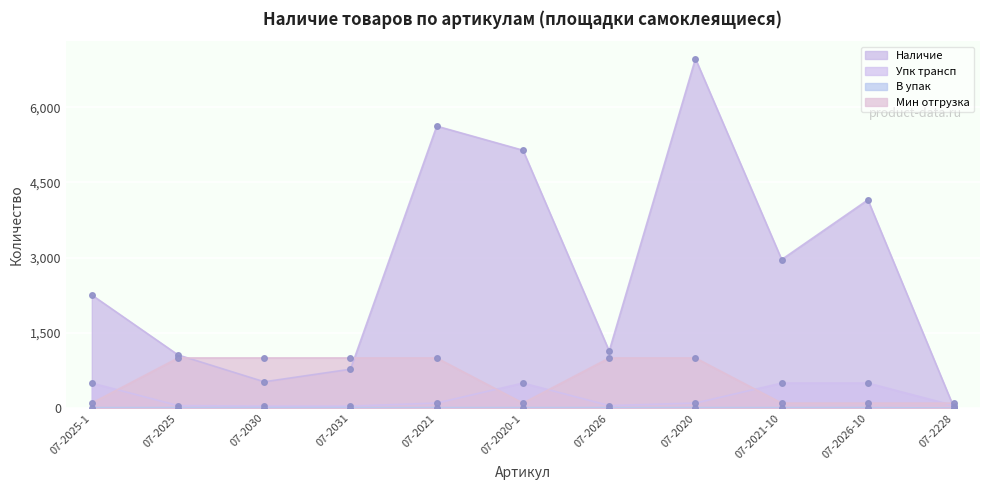

What is the highest value of the Упк трансп series?

500